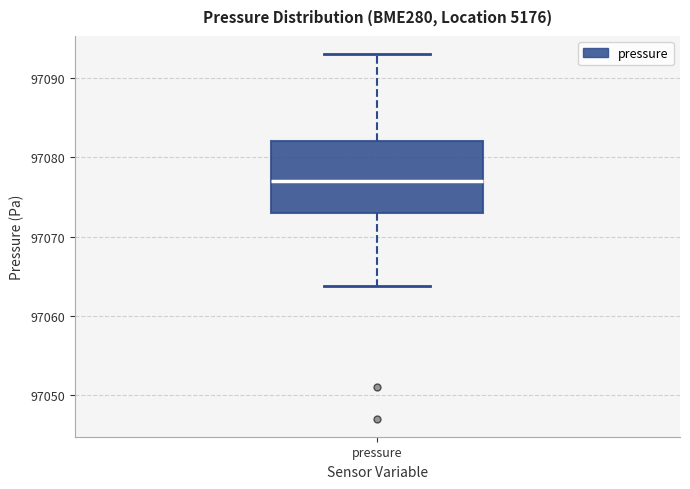

Transcribe this box plot: give where the median line is, the range the box spans, and where the two whiskers end, as read against the y-axis. The values are not printed on the chart, so give them approximately, as read against the axis.

median 97077, box 97073 to 97082, whiskers 97064 to 97093